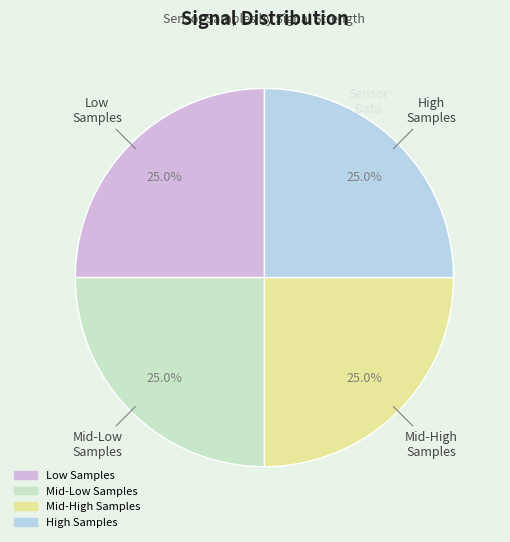

Is there a majority slice in this chart?

No